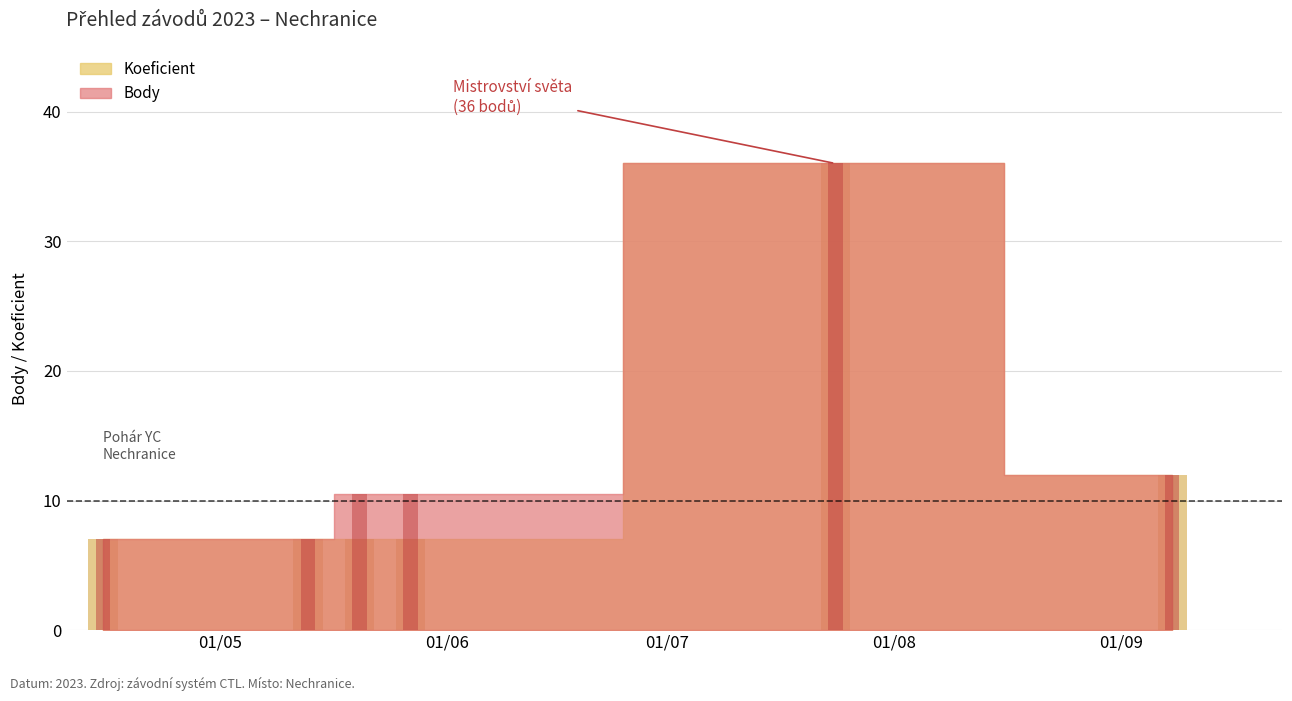

Read the Koeficient value at 2023-07-24.

36.0